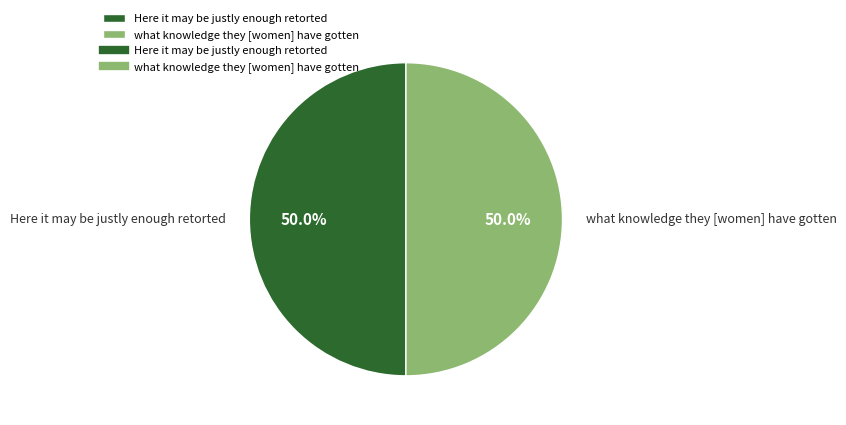

Approximately how many times larger is the value at Here it may be justly enough retorted compared to what knowledge they [women] have gotten?

1.0